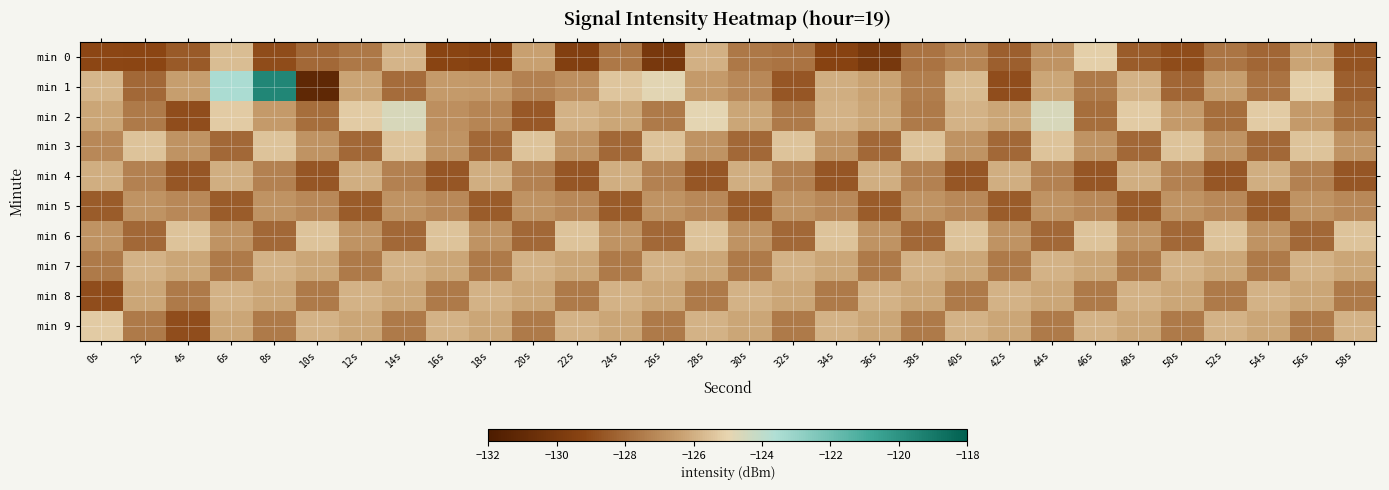

Reading left to right, list all the values displayed in this chart.

min 0: 0s=-129.2	2s=-129.2	4s=-128.5	6s=-125.6	8s=-129.0	10s=-128.1	12s=-127.6	14s=-125.8	16s=-129.3	18s=-129.4	20s=-126.4	22s=-129.6	24s=-127.6	26s=-130.0	28s=-125.9	30s=-127.6	32s=-127.8	34s=-129.4	36s=-130.0	38s=-127.7	40s=-127.2	42s=-128.4	44s=-126.8	46s=-125.1	48s=-128.5	50s=-129.0	52s=-127.7	54s=-128.1	56s=-126.3	58s=-128.7
min 1: 0s=-125.8	2s=-128.1	4s=-126.4	6s=-123.5	8s=-119.5	10s=-131.1	12s=-126.3	14s=-128.0	16s=-126.6	18s=-126.6	20s=-127.3	22s=-126.9	24s=-125.4	26s=-124.9	28s=-126.5	30s=-127.1	32s=-128.7	34s=-126.0	36s=-126.3	38s=-127.5	40s=-125.7	42s=-128.9	44s=-126.2	46s=-127.6	48s=-125.9	50s=-128.1	52s=-126.5	54s=-127.8	56s=-125.1	58s=-128.3
min 2: 0s=-126.2	2s=-127.6	4s=-128.9	6s=-125.2	8s=-126.6	10s=-127.9	12s=-125.2	14s=-124.6	16s=-126.9	18s=-127.2	20s=-128.6	22s=-125.9	24s=-126.2	26s=-127.6	28s=-124.9	30s=-126.2	32s=-127.6	34s=-125.9	36s=-126.2	38s=-127.6	40s=-125.9	42s=-126.2	44s=-124.6	46s=-127.9	48s=-125.2	50s=-126.6	52s=-127.9	54s=-125.2	56s=-126.6	58s=-127.9
min 3: 0s=-127.1	2s=-125.5	4s=-126.8	6s=-128.1	8s=-125.4	10s=-126.8	12s=-128.1	14s=-125.4	16s=-126.8	18s=-128.1	20s=-125.4	22s=-126.8	24s=-128.1	26s=-125.4	28s=-126.8	30s=-128.1	32s=-125.4	34s=-126.8	36s=-128.1	38s=-125.4	40s=-126.8	42s=-128.1	44s=-125.4	46s=-126.8	48s=-128.1	50s=-125.4	52s=-126.8	54s=-128.1	56s=-125.4	58s=-126.8
min 4: 0s=-126.0	2s=-127.3	4s=-128.7	6s=-126.0	8s=-127.3	10s=-128.7	12s=-126.0	14s=-127.3	16s=-128.7	18s=-126.0	20s=-127.3	22s=-128.7	24s=-126.0	26s=-127.3	28s=-128.7	30s=-126.0	32s=-127.3	34s=-128.7	36s=-126.0	38s=-127.3	40s=-128.7	42s=-126.0	44s=-127.3	46s=-128.7	48s=-126.0	50s=-127.3	52s=-128.7	54s=-126.0	56s=-127.3	58s=-128.7
min 5: 0s=-128.5	2s=-126.8	4s=-127.1	6s=-128.4	8s=-126.8	10s=-127.1	12s=-128.4	14s=-126.8	16s=-127.1	18s=-128.4	20s=-126.8	22s=-127.1	24s=-128.4	26s=-126.8	28s=-127.1	30s=-128.4	32s=-126.8	34s=-127.1	36s=-128.4	38s=-126.8	40s=-127.1	42s=-128.4	44s=-126.8	46s=-127.1	48s=-128.4	50s=-126.8	52s=-127.1	54s=-128.4	56s=-126.8	58s=-127.1
min 6: 0s=-126.8	2s=-128.1	4s=-125.4	6s=-126.8	8s=-128.1	10s=-125.4	12s=-126.8	14s=-128.1	16s=-125.4	18s=-126.8	20s=-128.1	22s=-125.4	24s=-126.8	26s=-128.1	28s=-125.4	30s=-126.8	32s=-128.1	34s=-125.4	36s=-126.8	38s=-128.1	40s=-125.4	42s=-126.8	44s=-128.1	46s=-125.4	48s=-126.8	50s=-128.1	52s=-125.4	54s=-126.8	56s=-128.1	58s=-125.4
min 7: 0s=-127.6	2s=-125.9	4s=-126.2	6s=-127.6	8s=-125.9	10s=-126.2	12s=-127.6	14s=-125.9	16s=-126.2	18s=-127.6	20s=-125.9	22s=-126.2	24s=-127.6	26s=-125.9	28s=-126.2	30s=-127.6	32s=-125.9	34s=-126.2	36s=-127.6	38s=-125.9	40s=-126.2	42s=-127.6	44s=-125.9	46s=-126.2	48s=-127.6	50s=-125.9	52s=-126.2	54s=-127.6	56s=-125.9	58s=-126.2
min 8: 0s=-128.9	2s=-126.2	4s=-127.6	6s=-125.9	8s=-126.2	10s=-127.6	12s=-125.9	14s=-126.2	16s=-127.6	18s=-125.9	20s=-126.2	22s=-127.6	24s=-125.9	26s=-126.2	28s=-127.6	30s=-125.9	32s=-126.2	34s=-127.6	36s=-125.9	38s=-126.2	40s=-127.6	42s=-125.9	44s=-126.2	46s=-127.6	48s=-125.9	50s=-126.2	52s=-127.6	54s=-125.9	56s=-126.2	58s=-127.6
min 9: 0s=-125.2	2s=-127.6	4s=-128.9	6s=-126.2	8s=-127.6	10s=-125.9	12s=-126.2	14s=-127.6	16s=-125.9	18s=-126.2	20s=-127.6	22s=-125.9	24s=-126.2	26s=-127.6	28s=-125.9	30s=-126.2	32s=-127.6	34s=-125.9	36s=-126.2	38s=-127.6	40s=-125.9	42s=-126.2	44s=-127.6	46s=-125.9	48s=-126.2	50s=-127.6	52s=-125.9	54s=-126.2	56s=-127.6	58s=-125.9